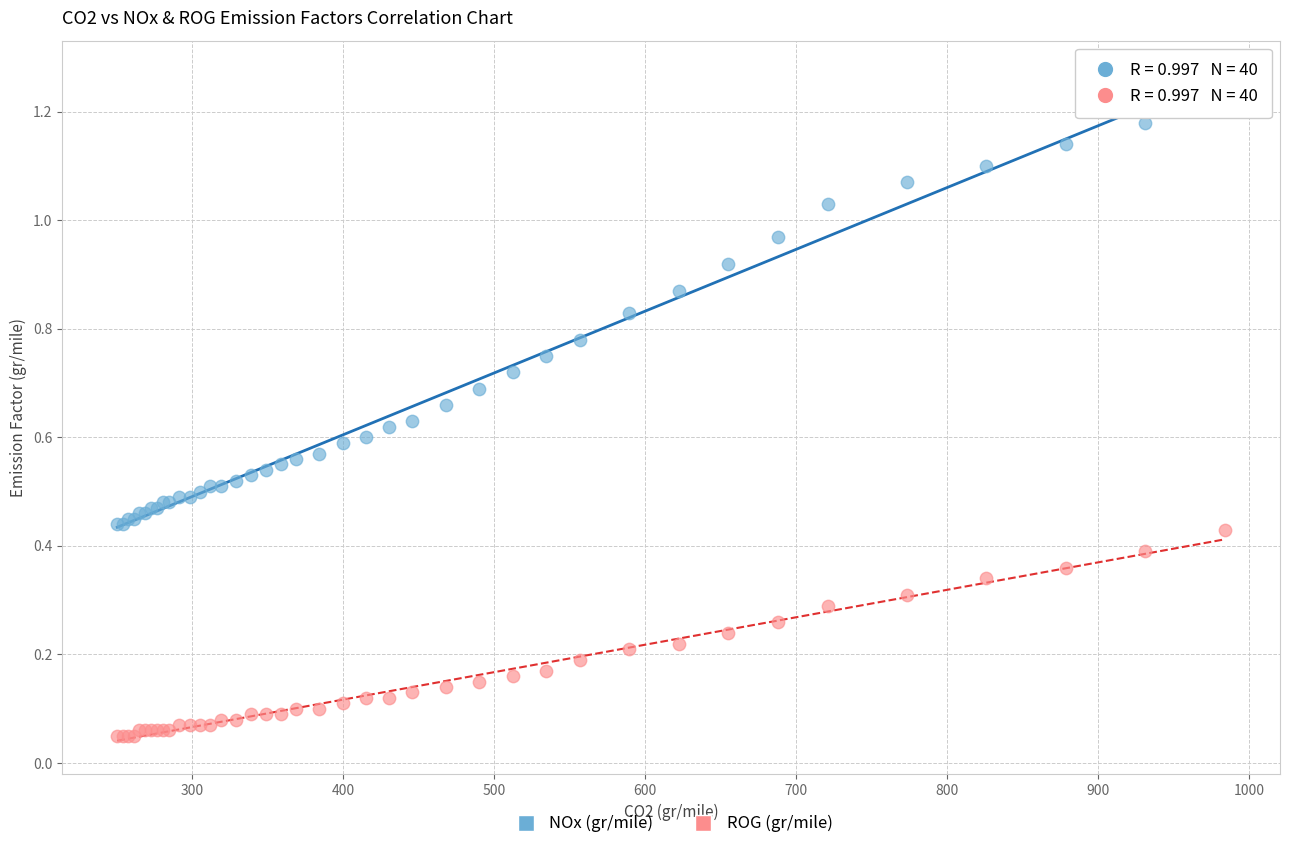

What are all the series names shown in the legend?

NOx (gr/mile), ROG (gr/mile)